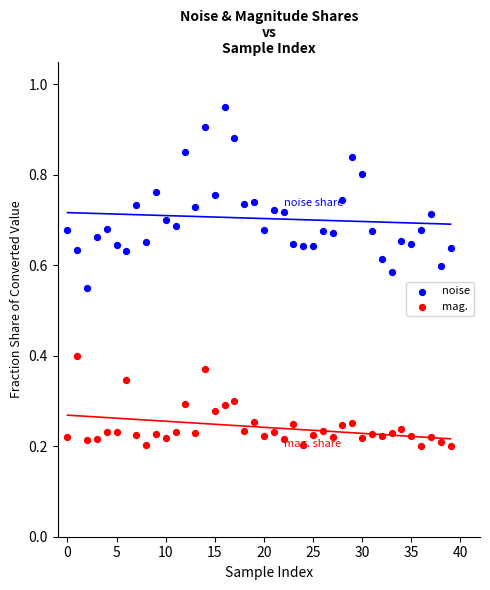

Which series reaches the minimum Y coordinate?

mag.